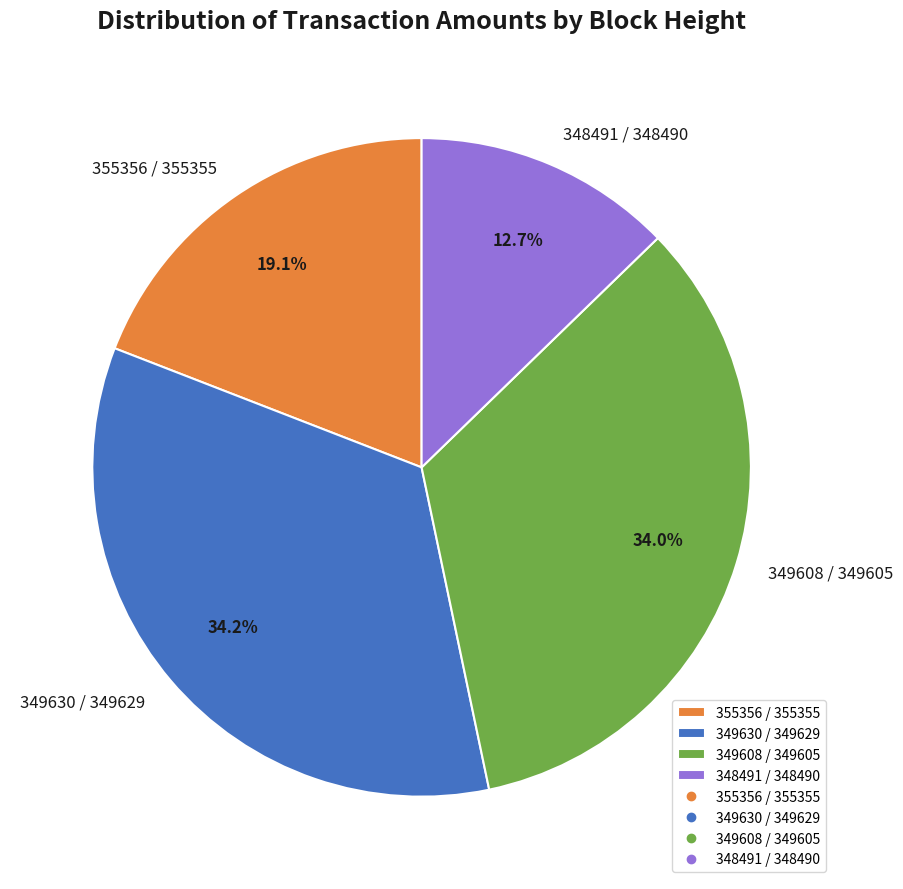

Which category has the smallest portion of the pie?

348491 / 348490